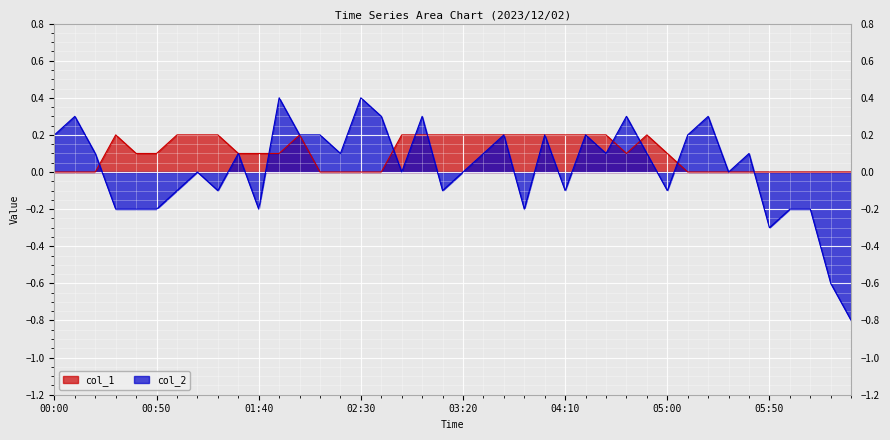

How many lines are shown in the chart?

2